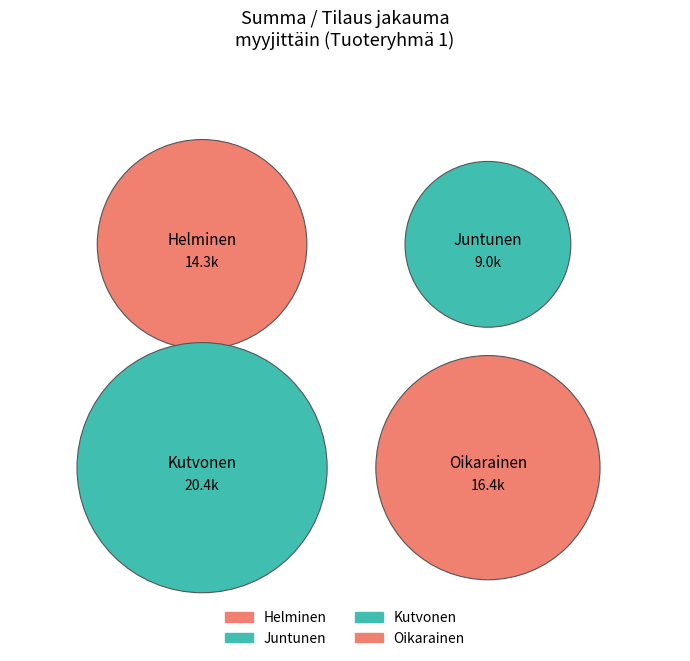

To the nearest percent, what is the combined percentage of Kutvonen and Helminen?

58%